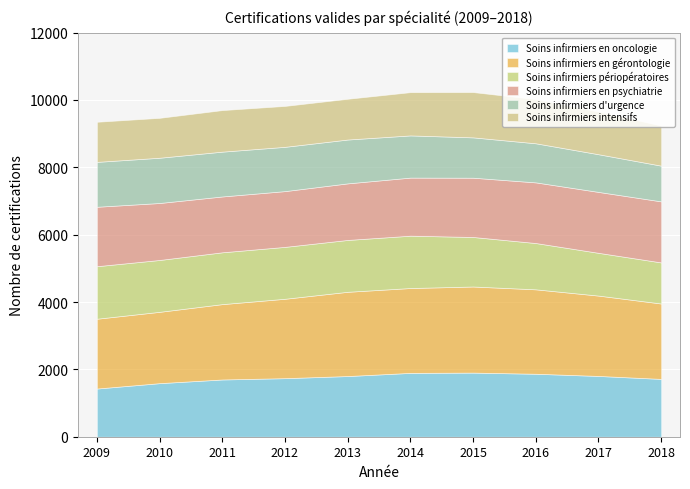

What is the total value across all series at 2015?

10235